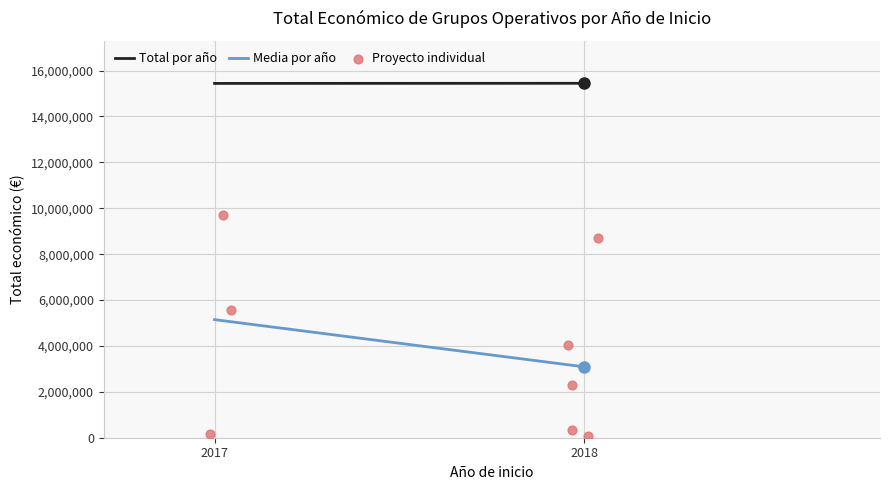

What is the range of Y values (max minus min)?

9637785